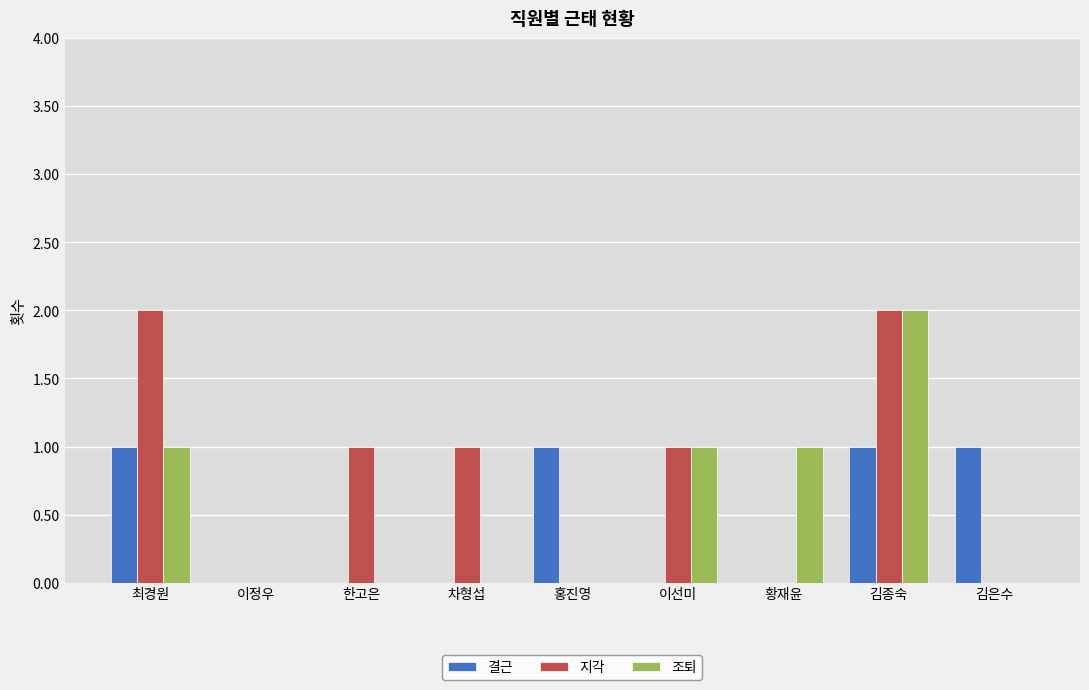

Between 최경원 and 황재윤, which series saw the biggest shift?

지각